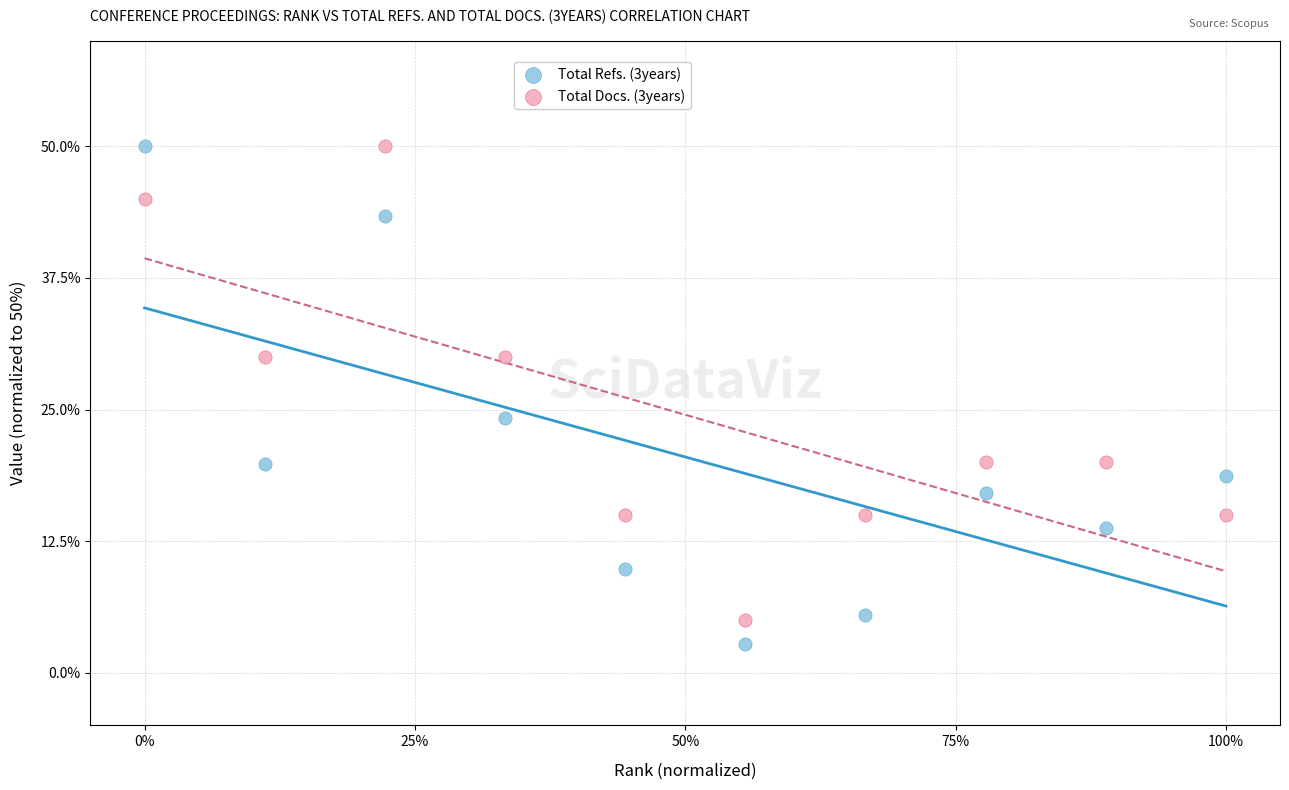

What is the X range (max minus min) for the scatter plot?

1.0